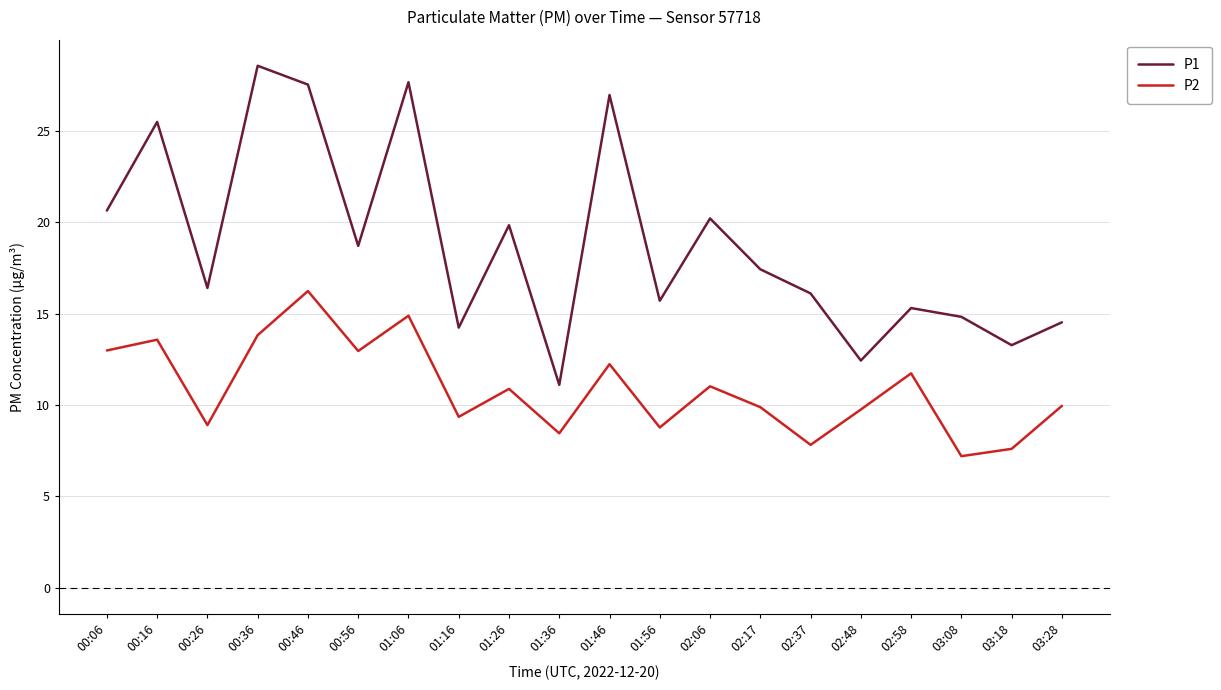

Does the chart display data point markers on the line(s)?

No